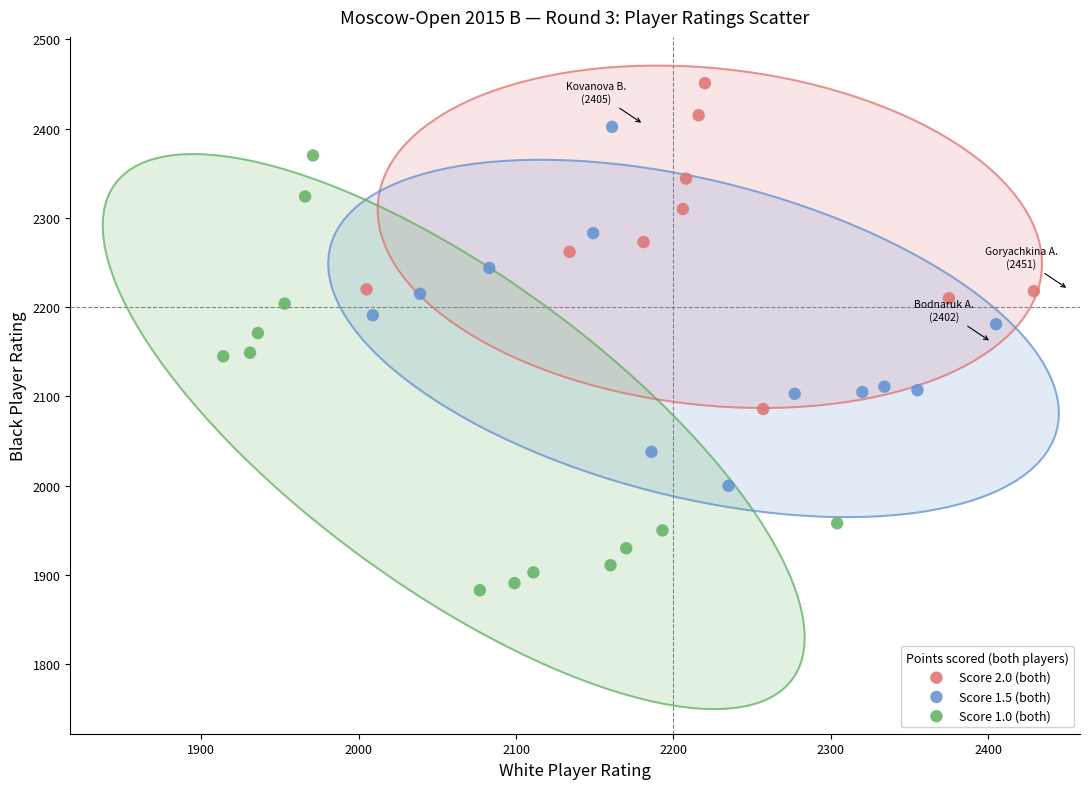

What are all the series names shown in the legend?

Score 2.0 (both), Score 1.5 (both), Score 1.0 (both)